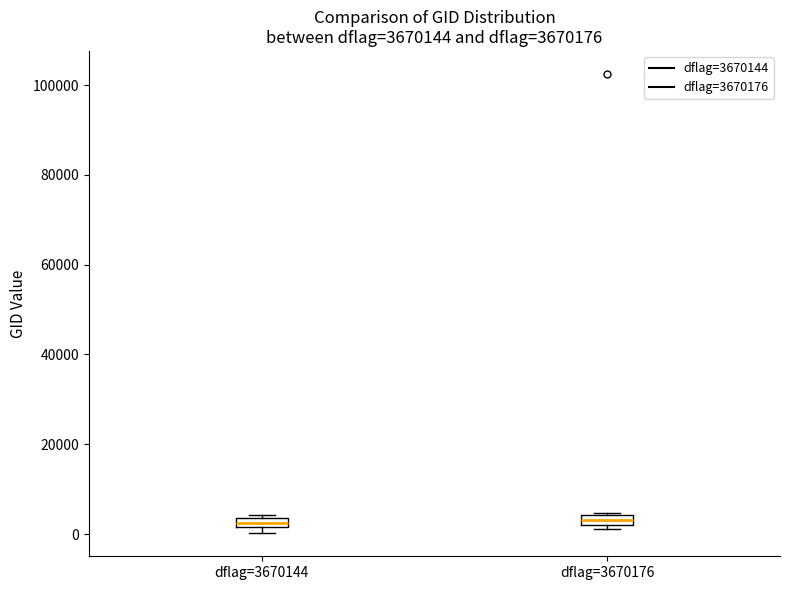

Where is the lower edge of the box for dflag=3670176 on the y-axis? The values are not printed on the chart, so give them approximately, as read against the axis.

2000